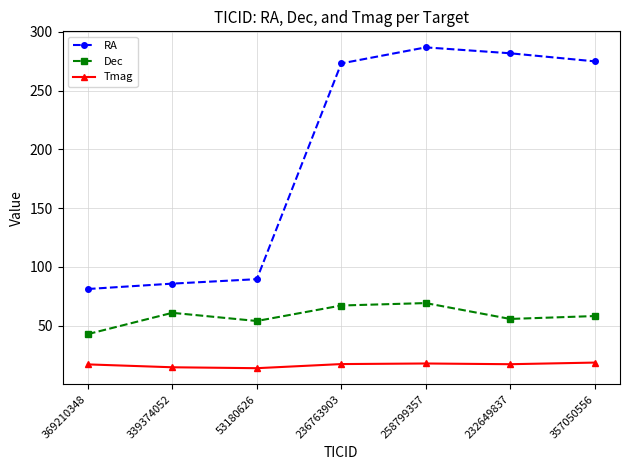

What position from the right is 258799357?

3